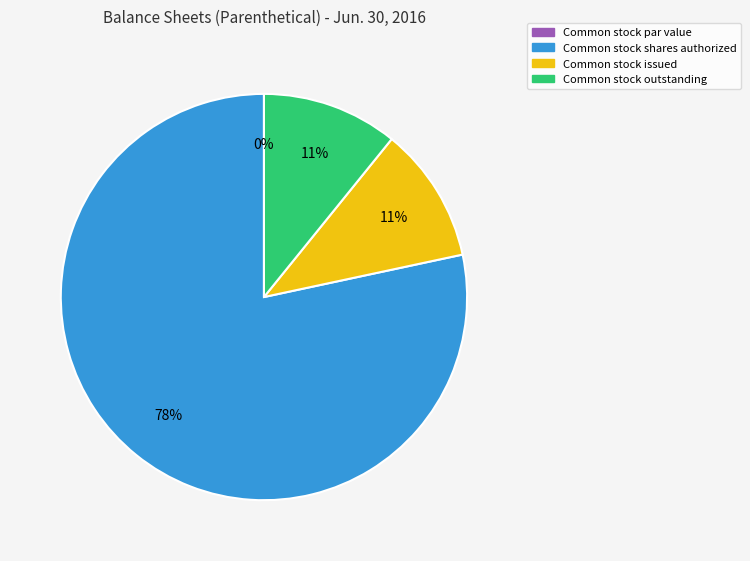

Is there any slice that represents more than half of the pie?

Yes